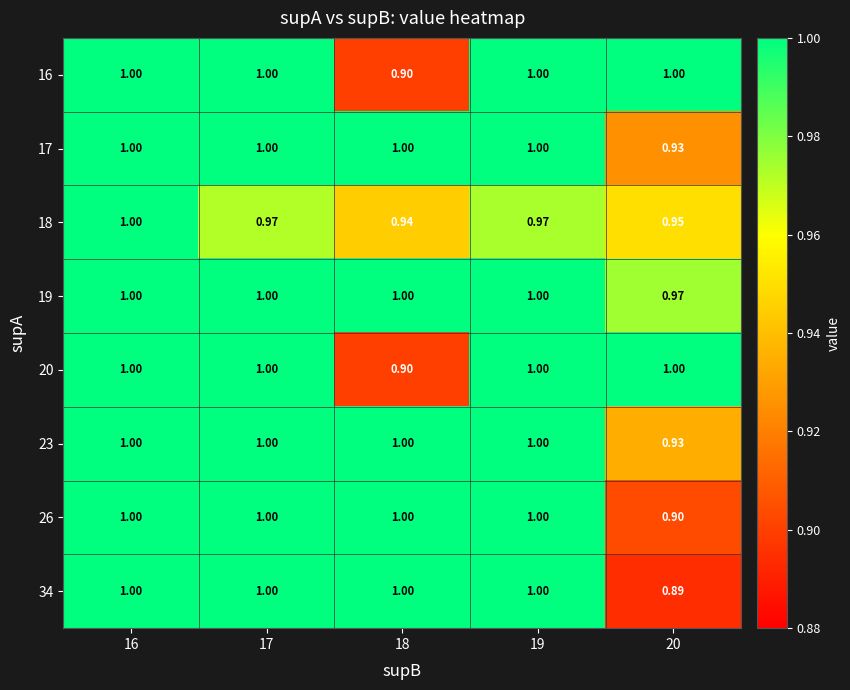

Reading left to right, what are all the values shown in this chart?

16: 16=1.0	17=1.0	18=0.9	19=1.0	20=1.0
17: 16=1.0	17=1.0	18=1.0	19=1.0	20=0.9
18: 16=1.0	17=1.0	18=0.9	19=1.0	20=0.9
19: 16=1.0	17=1.0	18=1.0	19=1.0	20=1.0
20: 16=1.0	17=1.0	18=0.9	19=1.0	20=1.0
23: 16=1.0	17=1.0	18=1.0	19=1.0	20=0.9
26: 16=1.0	17=1.0	18=1.0	19=1.0	20=0.9
34: 16=1.0	17=1.0	18=1.0	19=1.0	20=0.9